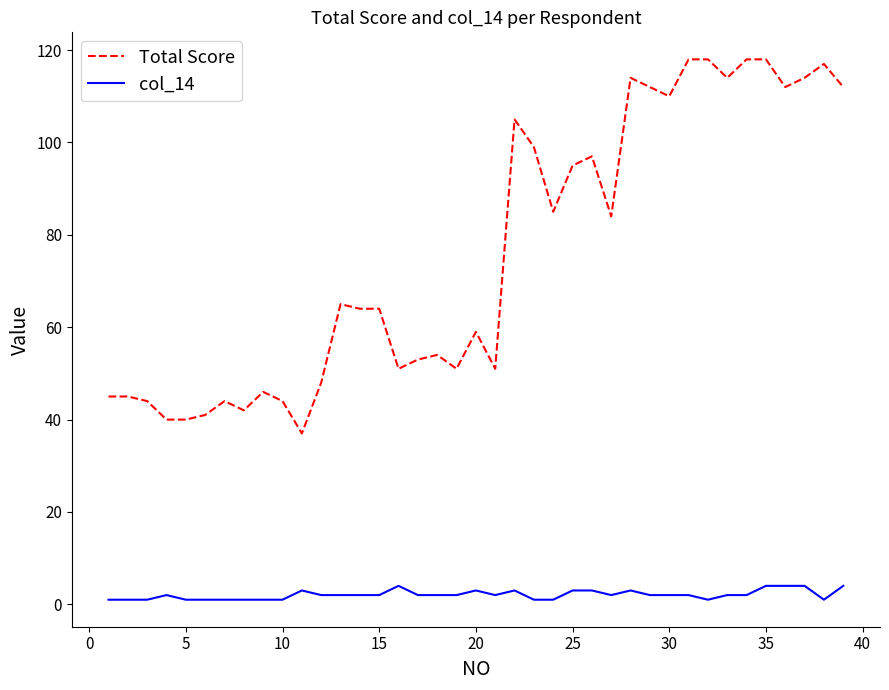

What is the lowest value of the Total Score series?

37